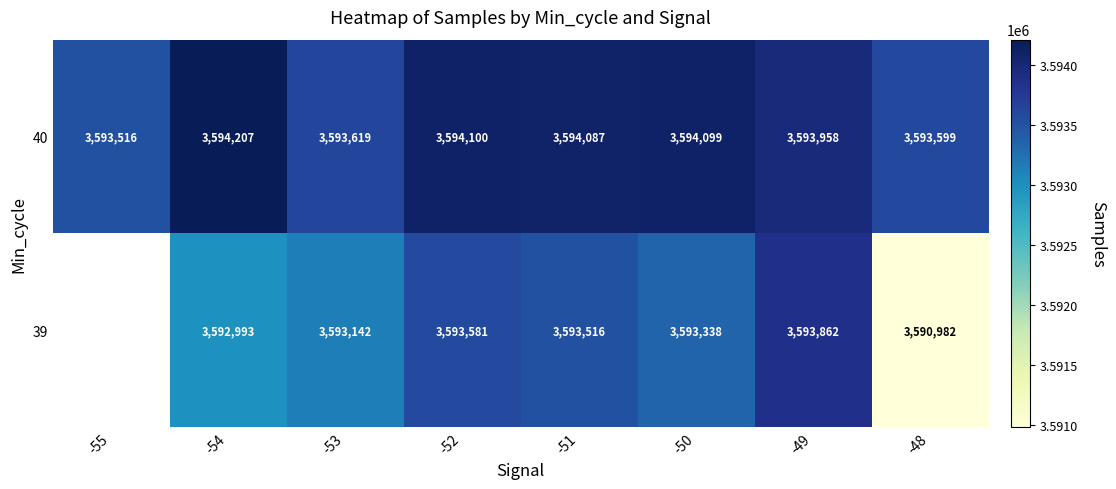

List the labels in order of 40 value, smallest first.

-55, -48, -53, -49, -51, -50, -52, -54